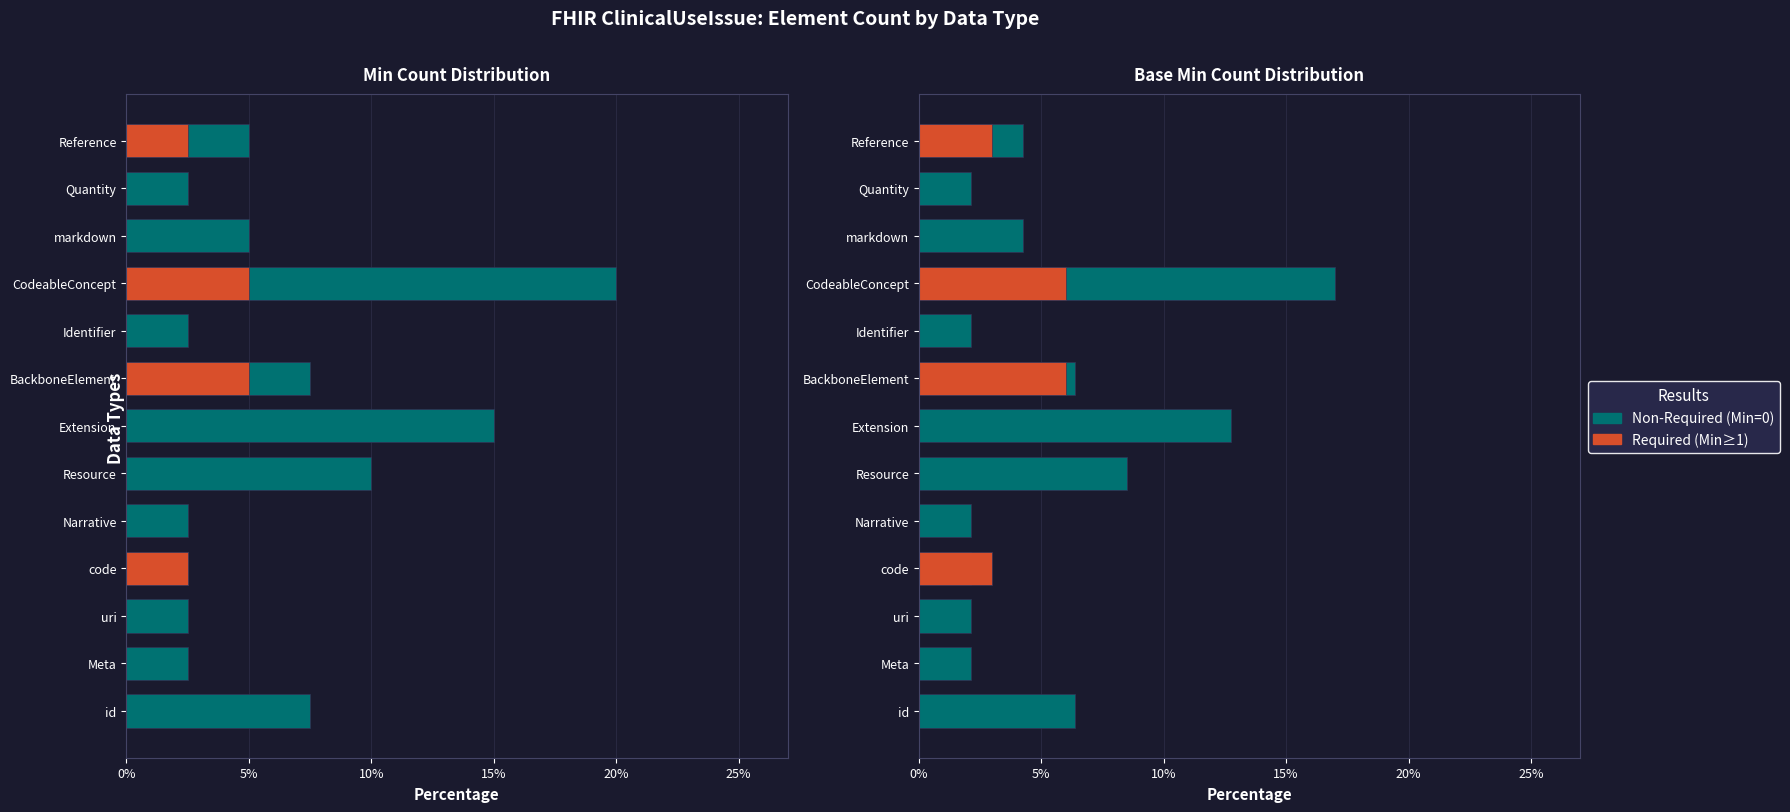

List the series in order of their overall mean, highest first.

Non-Required (Min=0), Required (Min>0)